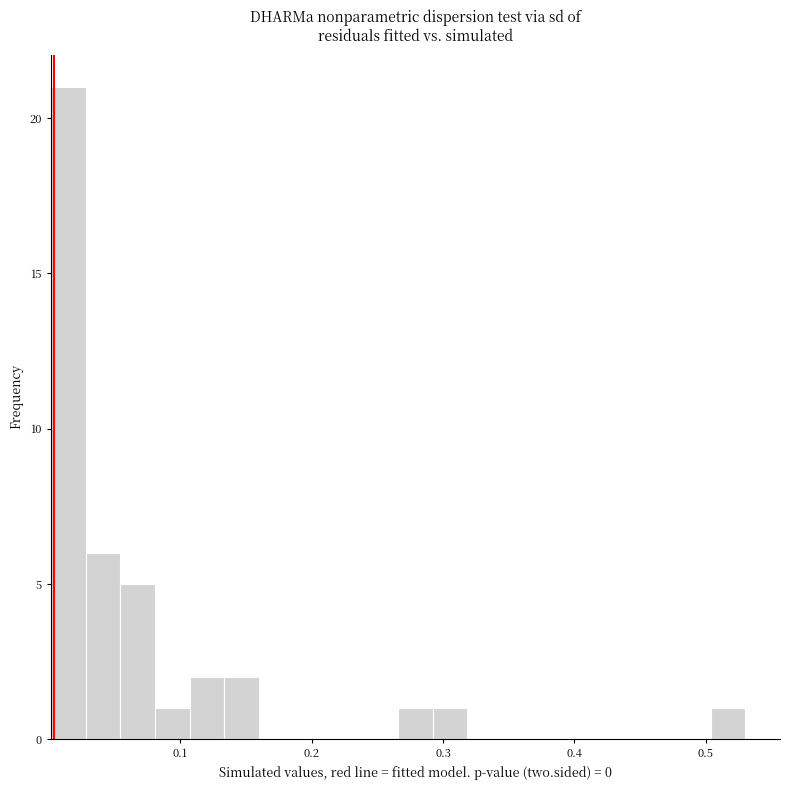

Read against the x-axis, roughly where is the centre of the tallest bar?

0.01